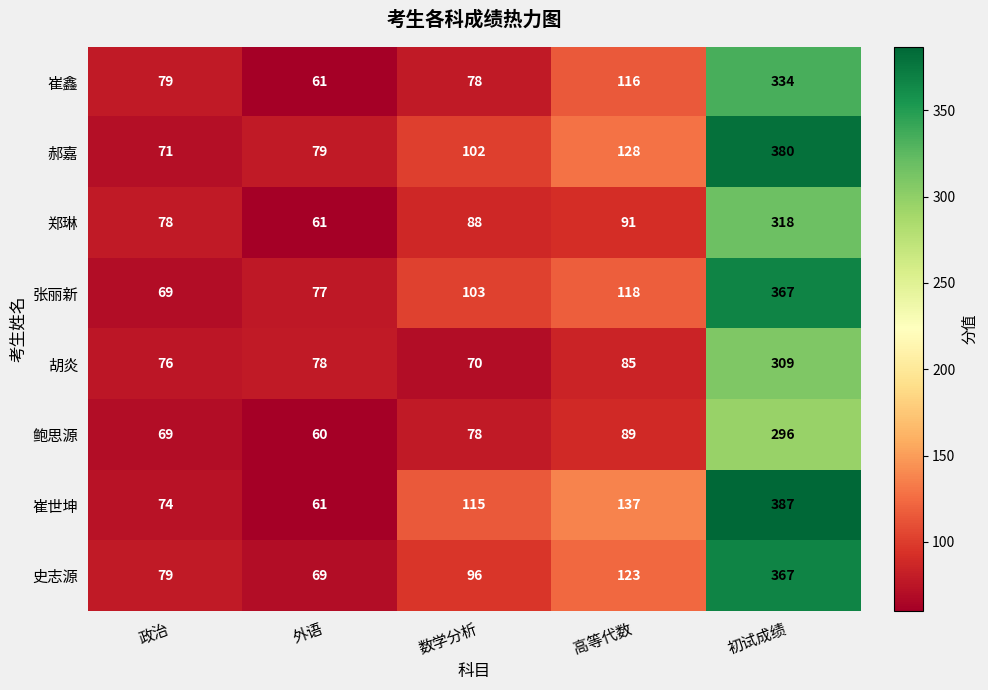

Where is 胡炎 nearest to the value 189?

高等代数